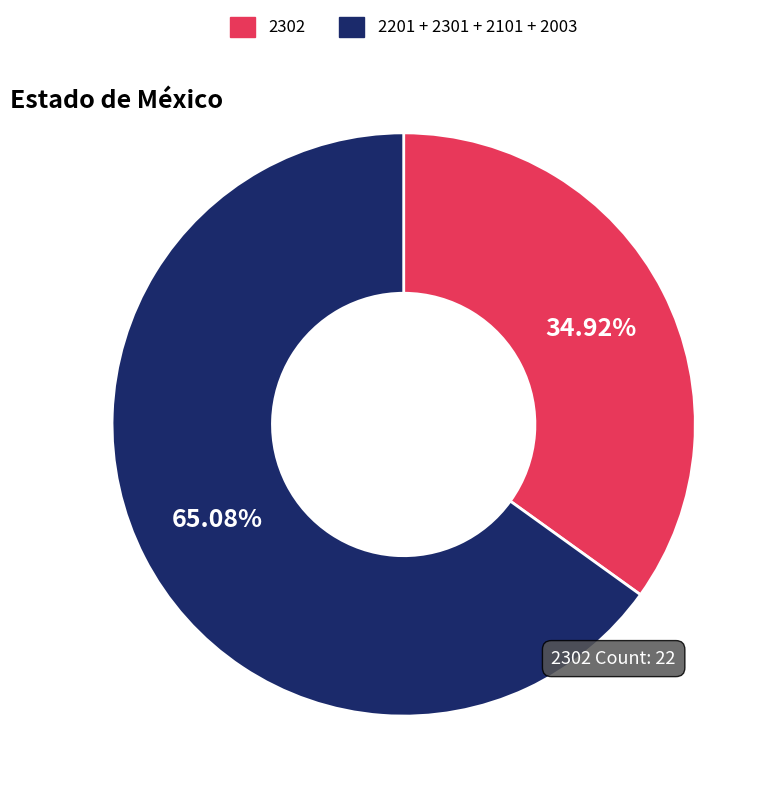

Which category accounts for the majority?

2201 + 2301 + 2101 + 2003